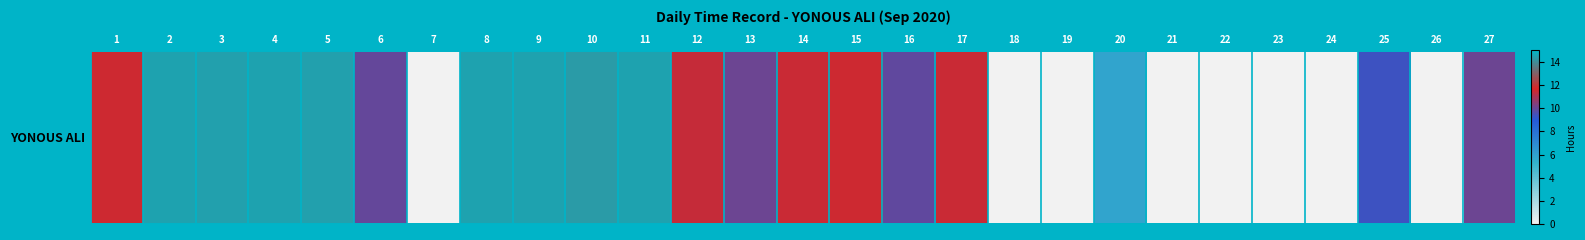

Reading left to right, transcribe all the data shown in this chart.

1=11.5	2=14.5	3=14.5	4=14.5	5=14.4	6=9.9	7=0.0	8=14.5	9=14.5	10=14.3	11=14.5	12=11.4	13=10.0	14=11.5	15=11.5	16=9.9	17=11.5	18=0.0	19=0.0	20=5.8	21=0.0	22=0.0	23=0.0	24=0.0	25=9.3	26=0.0	27=10.0